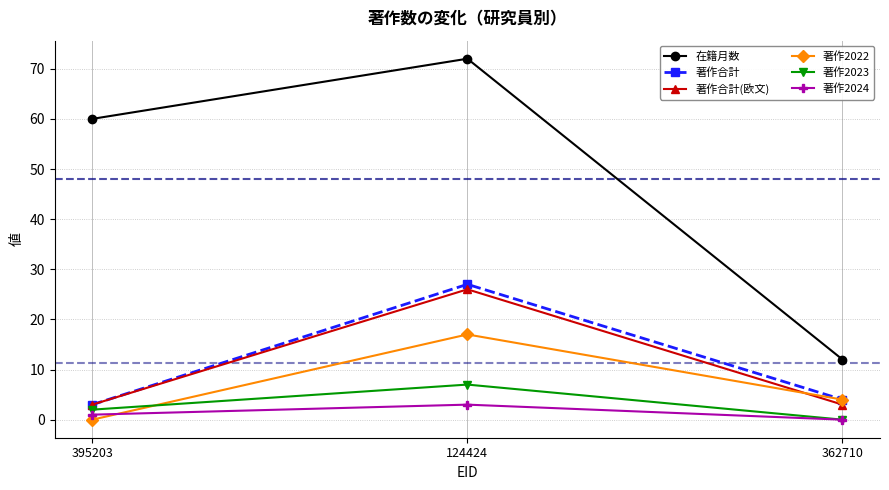

Which series has the largest total across all categories?

在籍月数